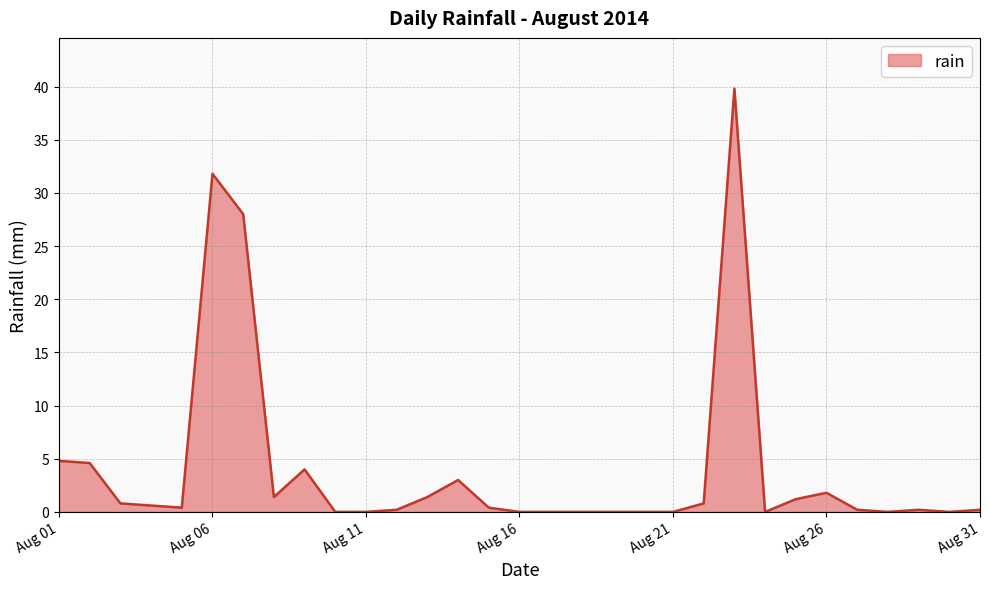

What is the difference between the maximum and minimum values?

39.8